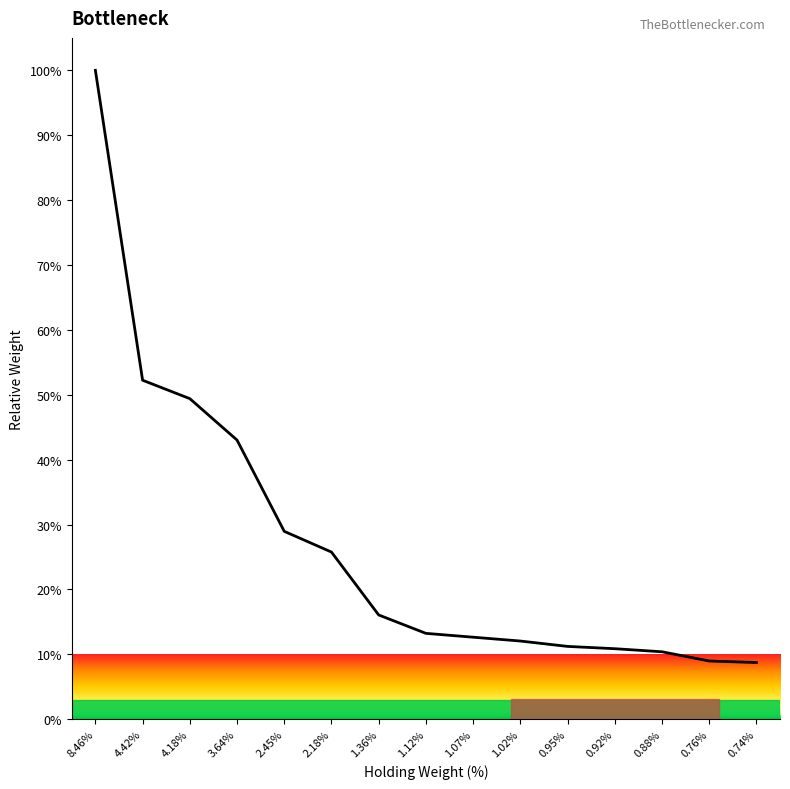

Which has a higher value, 1.07% or 2.18%?

2.18%